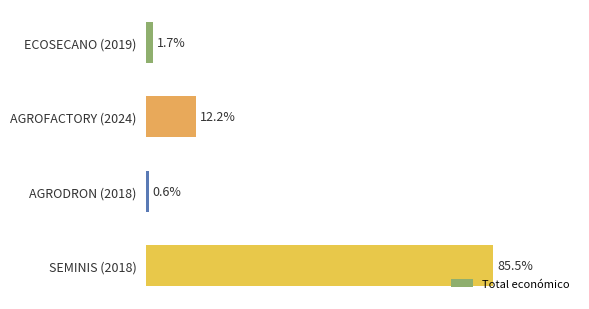

List the labels in order of value, smallest first.

AGRODRON (2018), ECOSECANO (2019), AGROFACTORY (2024), SEMINIS (2018)